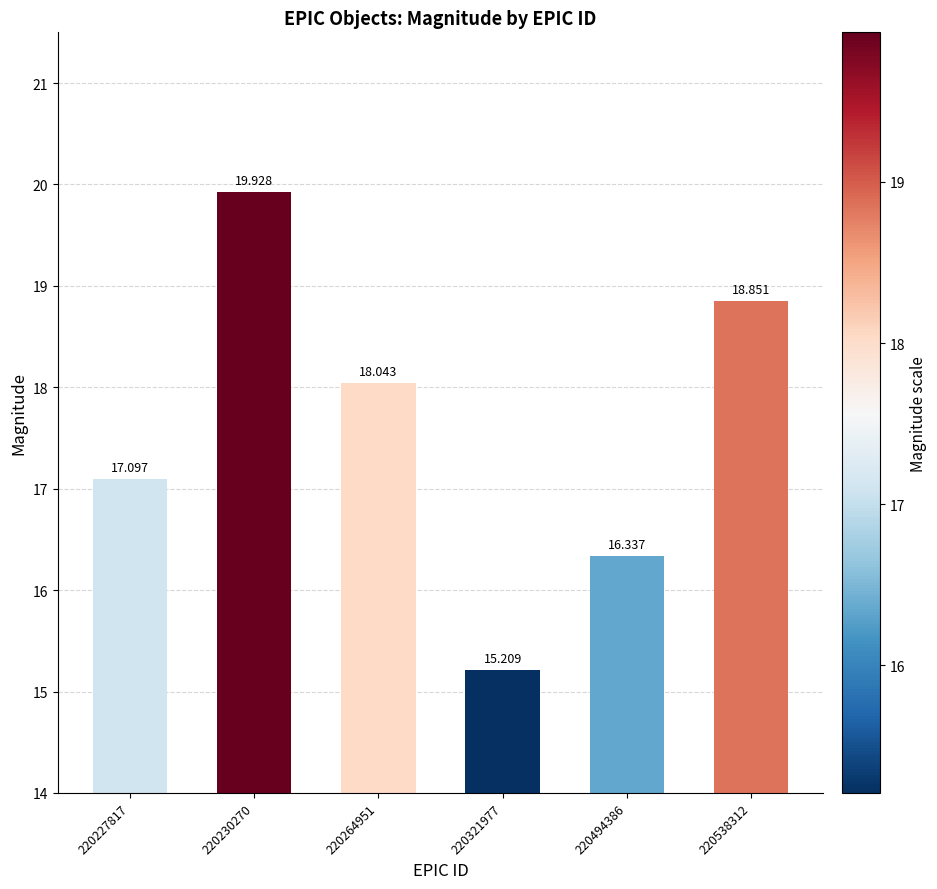

At which category does the chart reach its minimum across all series?

220321977